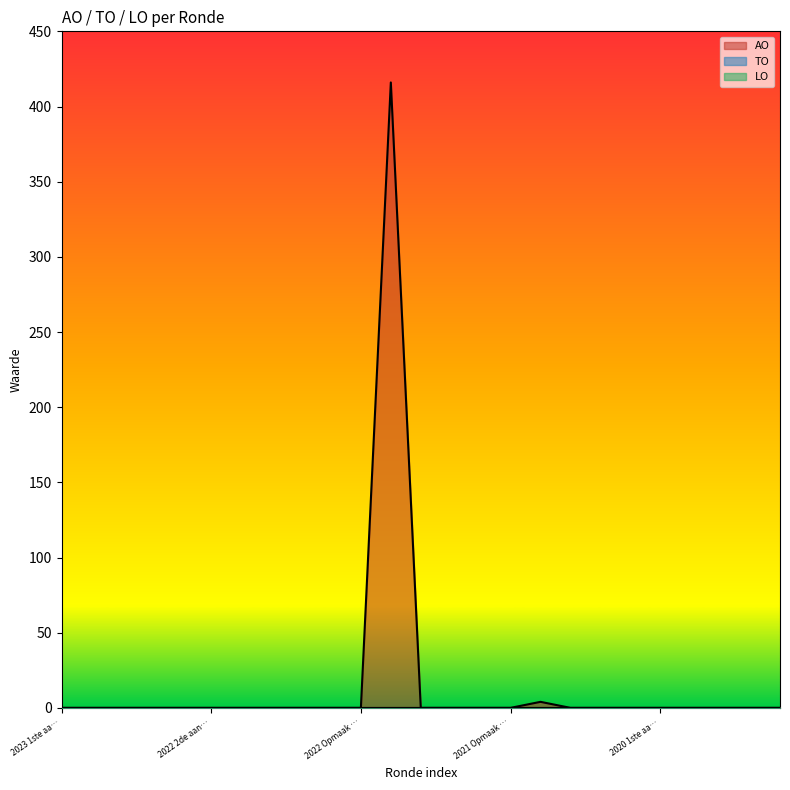

How many lines are shown in the chart?

3